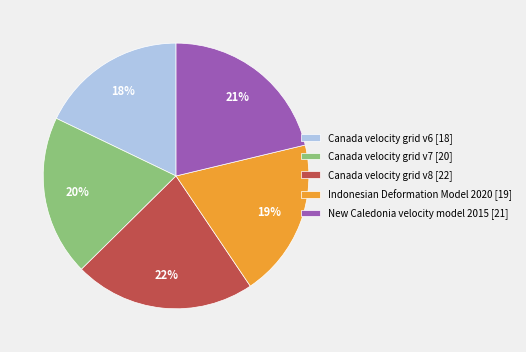

True or false: Canada velocity grid v6 accounts for 7% of the total.

False